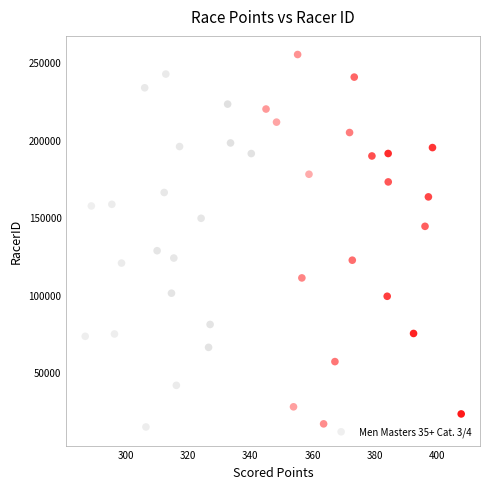

What Y value in the scatter plot is closest to 134873?

128448.8